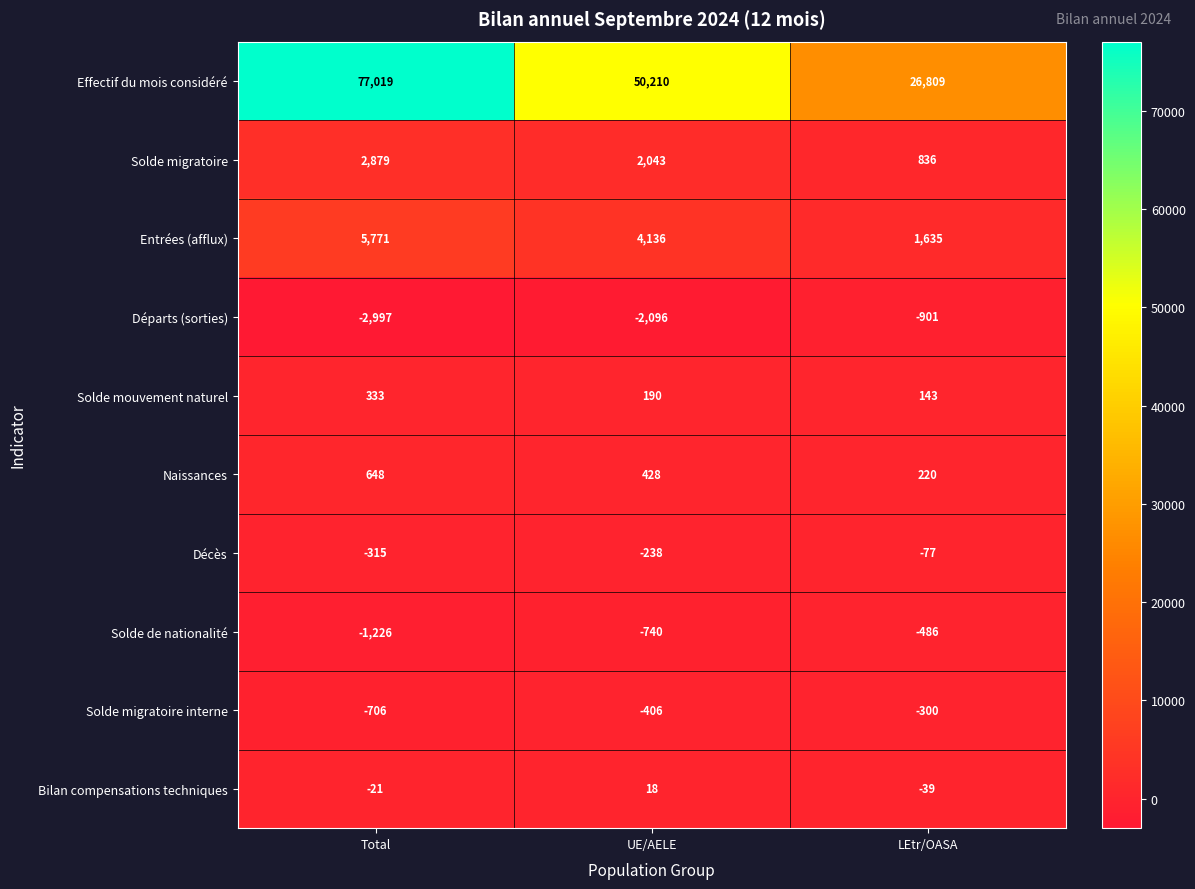

What is the average value of the Solde migratoire interne series?

-471